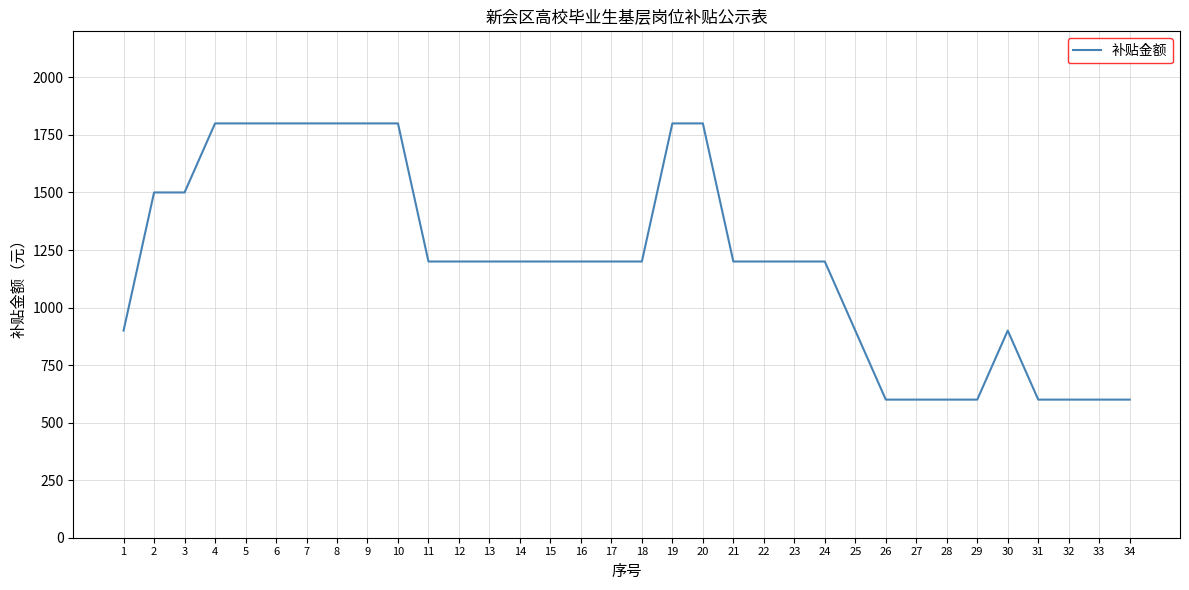

What is the maximum value shown in the chart?

1800